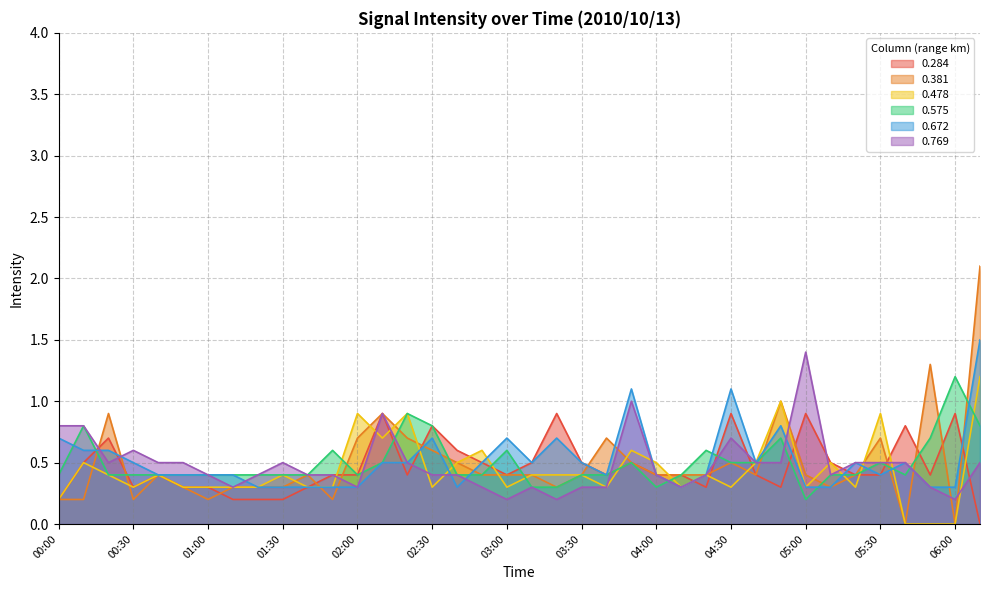

What is the sum of the 0.575 values at 04:50 and 05:00?

0.9